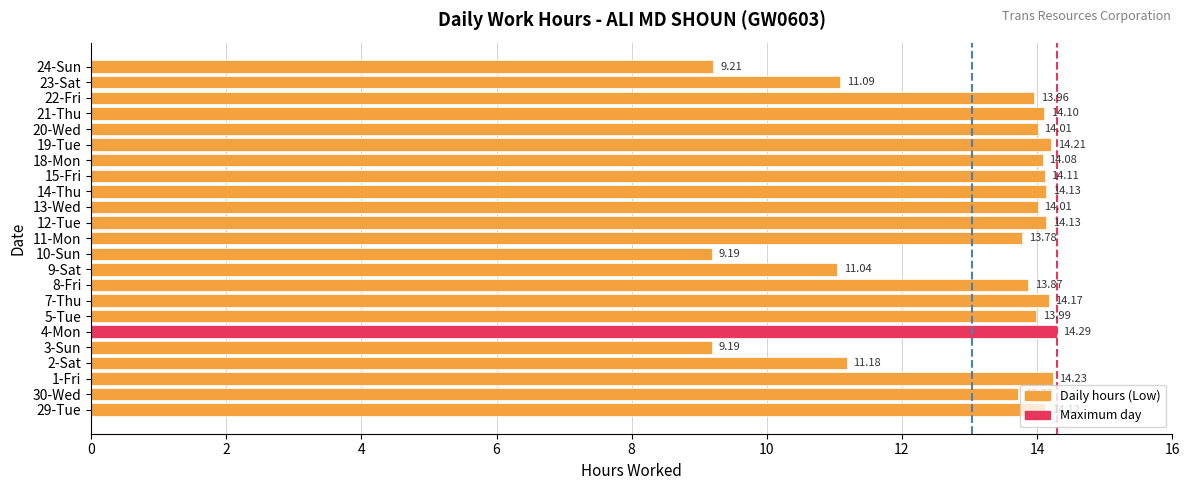

What is the difference between the maximum and second lowest values?

5.1